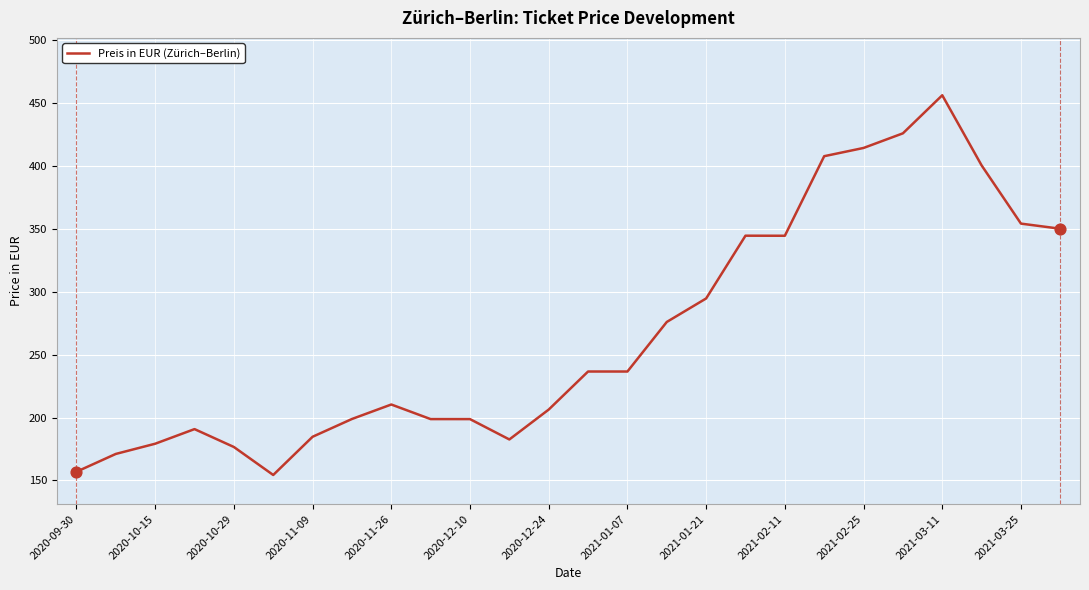

What is the difference between the maximum and minimum values?

302.0